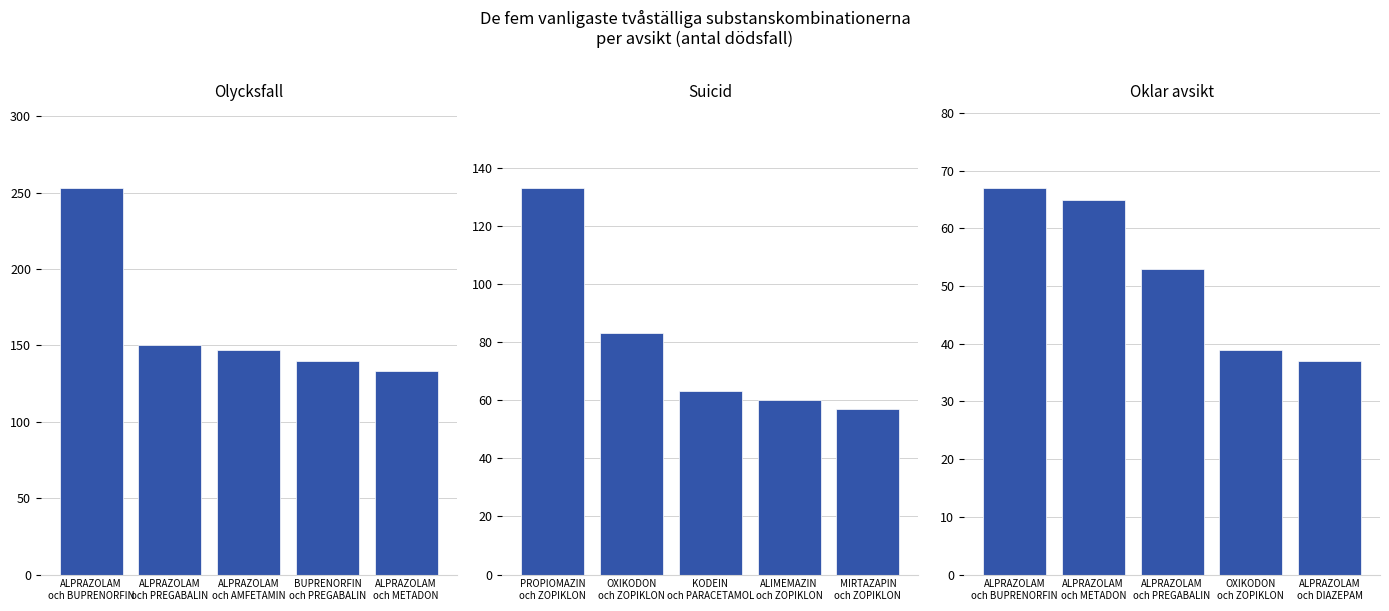

What is the difference between the second highest and minimum values in the Olycksfall series?

17